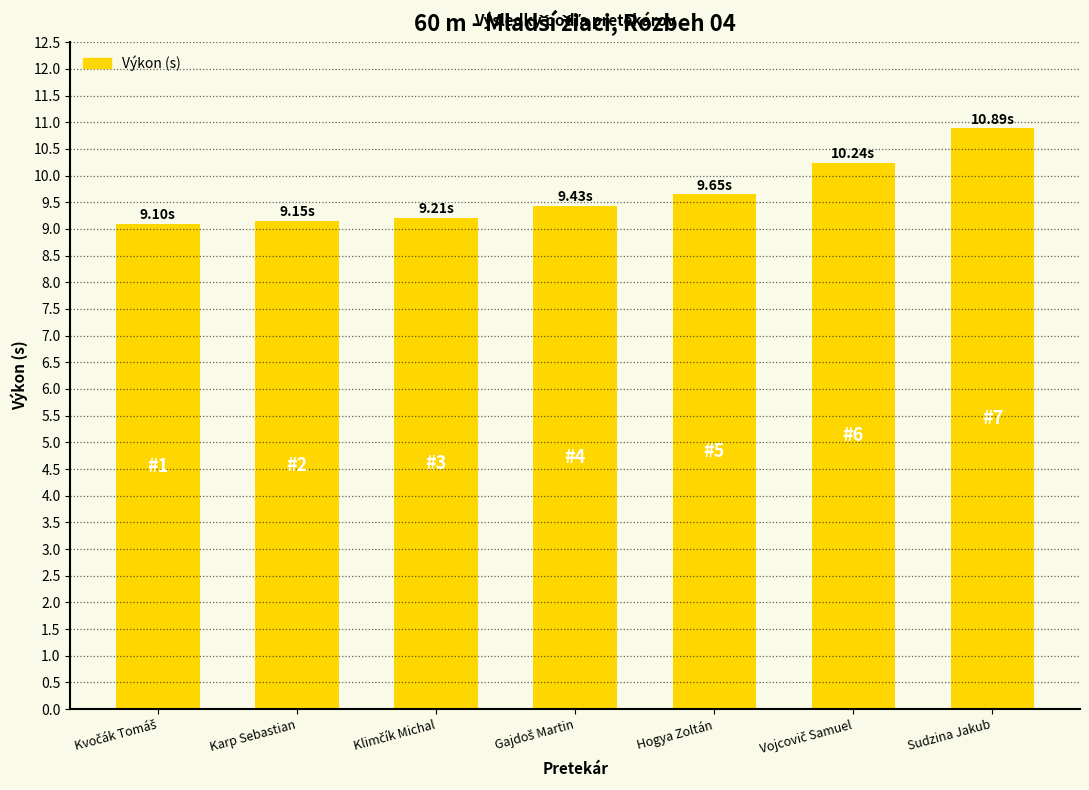

What is the difference between the maximum and minimum values?

1.8